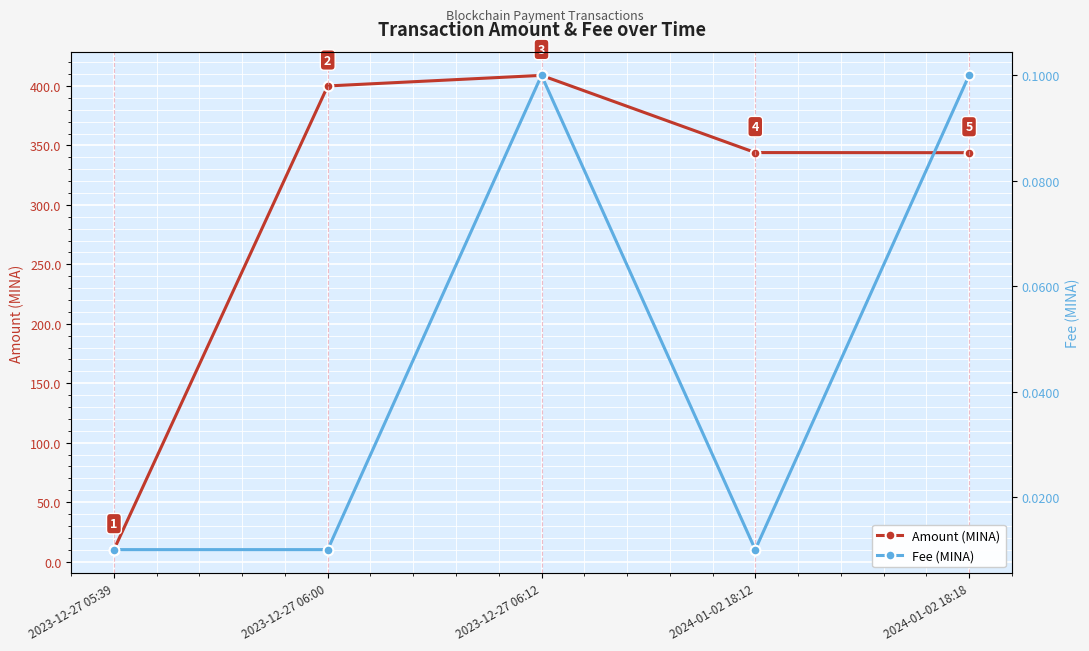

At 2024-01-02 18:12, list the series in order from largest to smallest.

Amount (MINA), Fee (MINA)